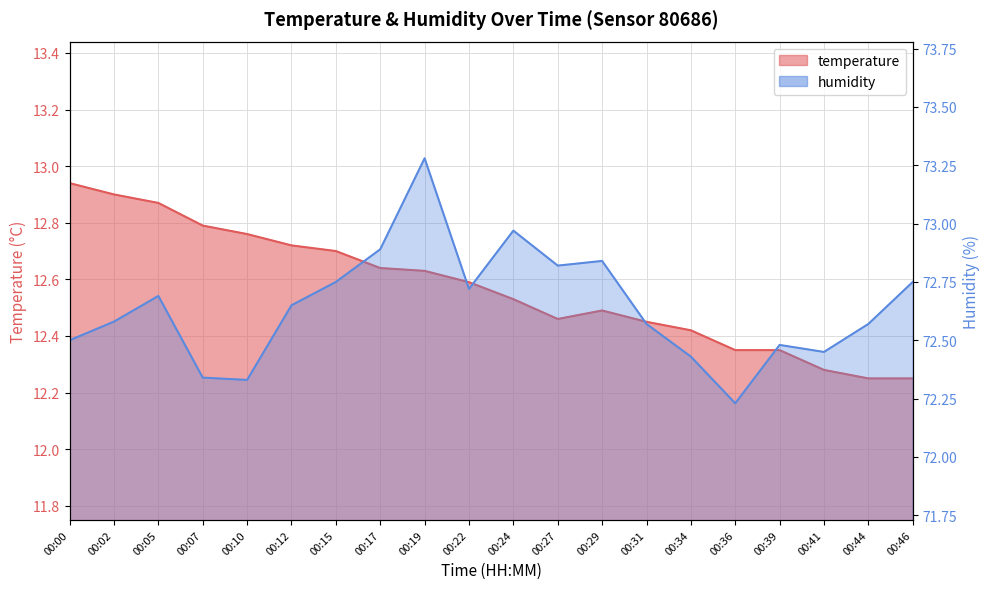

Is it true that humidity equals 72.8 at 00:15?

True